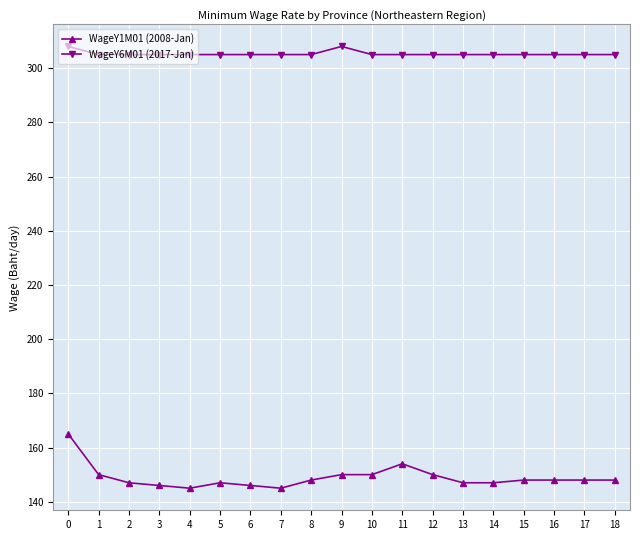

Does the chart display data point markers on the line(s)?

Yes